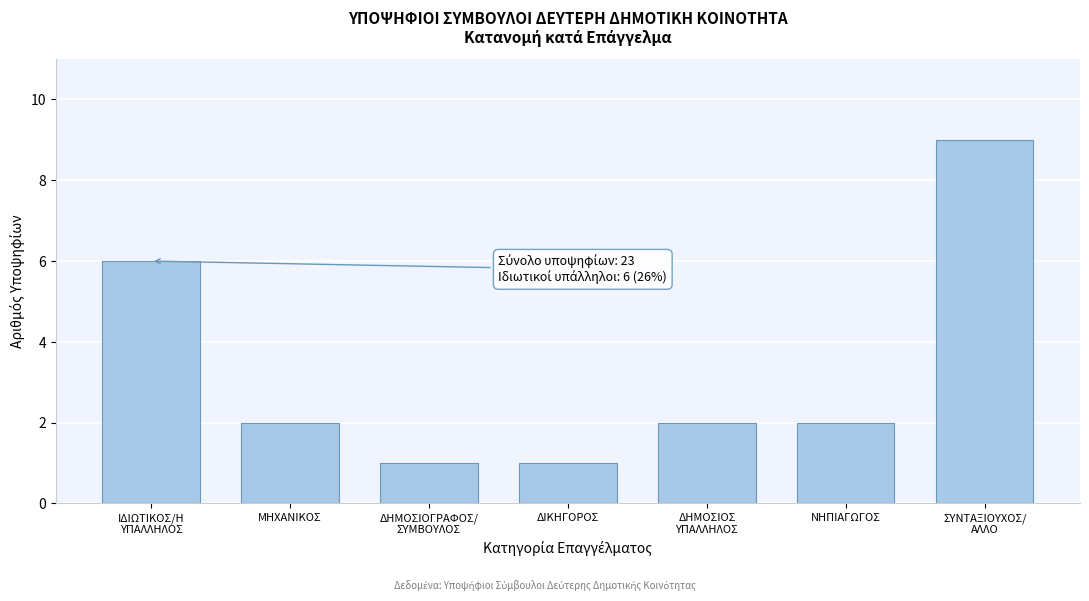

Reading left to right, list all the values displayed in this chart.

6	2	1	1	2	2	9